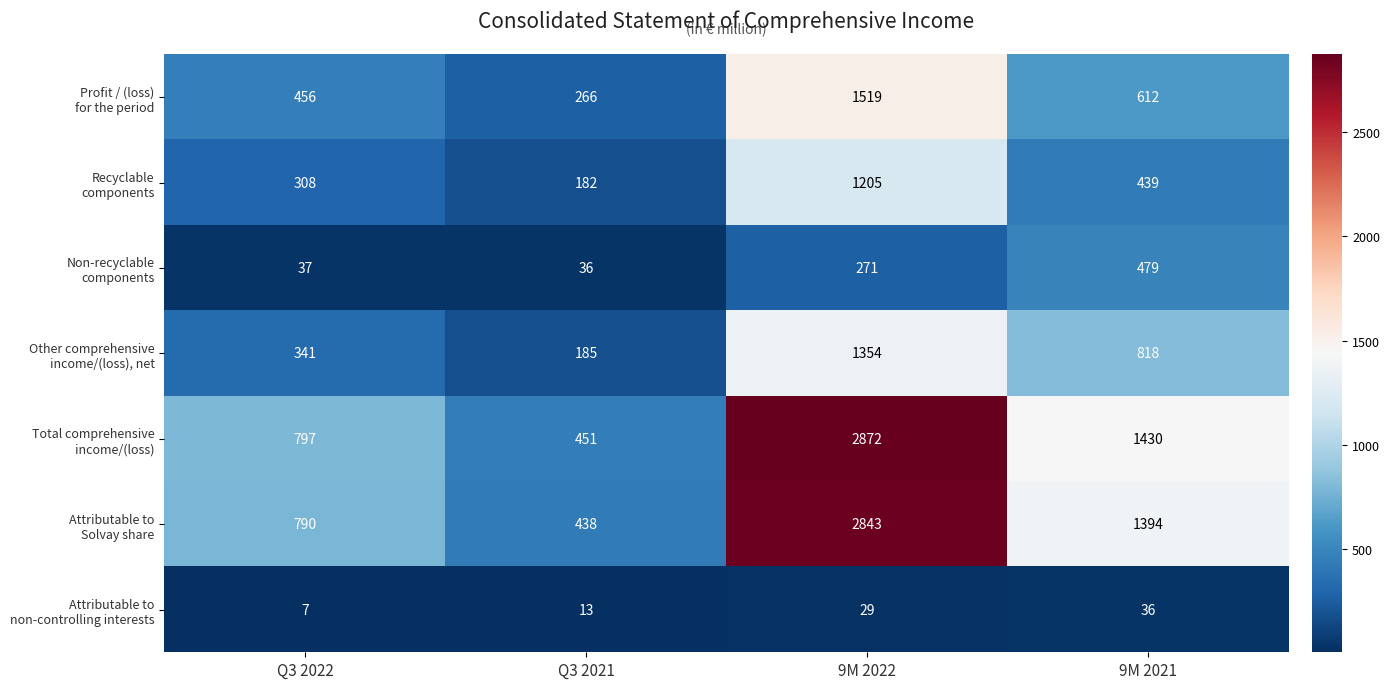

What is the smallest value displayed?

7